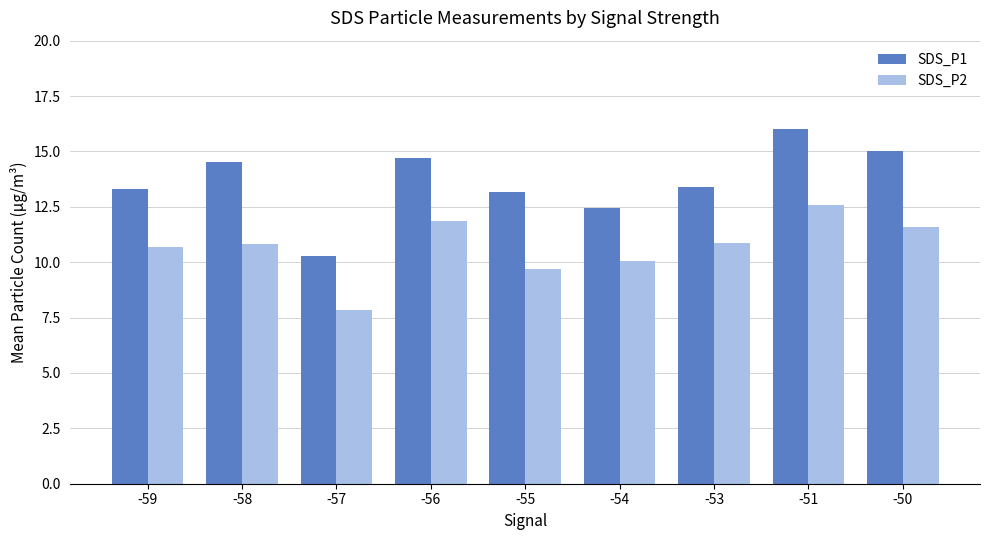

The value of SDS_P1 at -51 is 5.7. True or false?

False